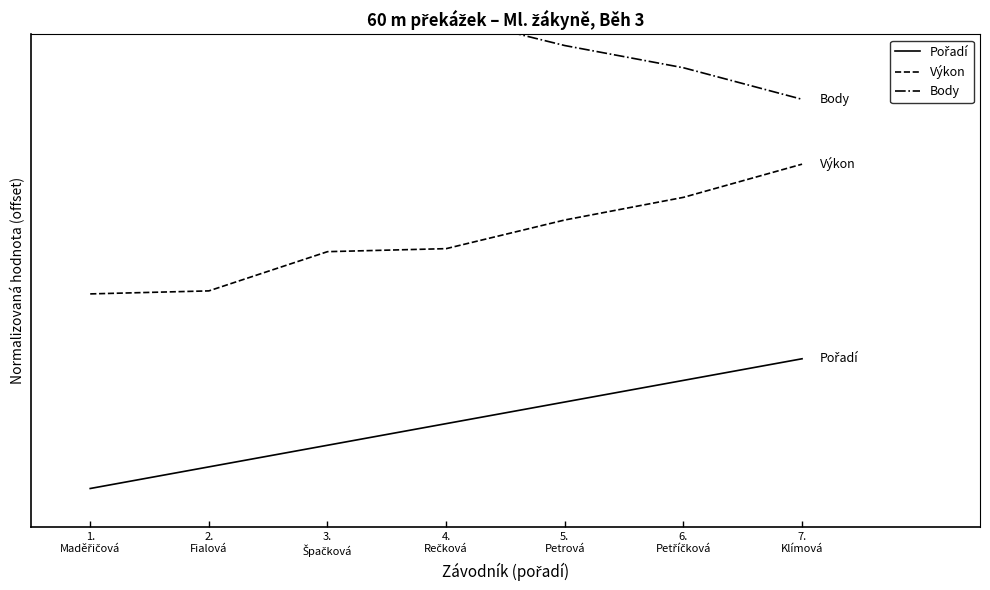

What is the label of the 6th point from the left?

6.
Petříčková